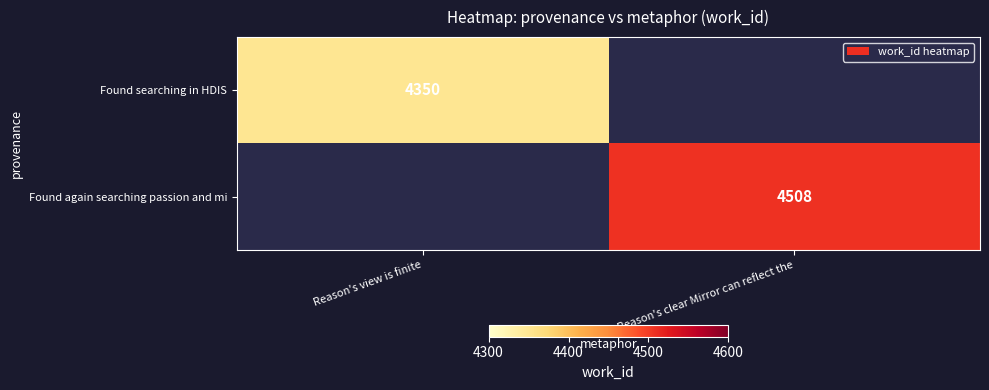

True or false: Found searching in HDIS has a value of 5696 at Reason's view is finite.

False